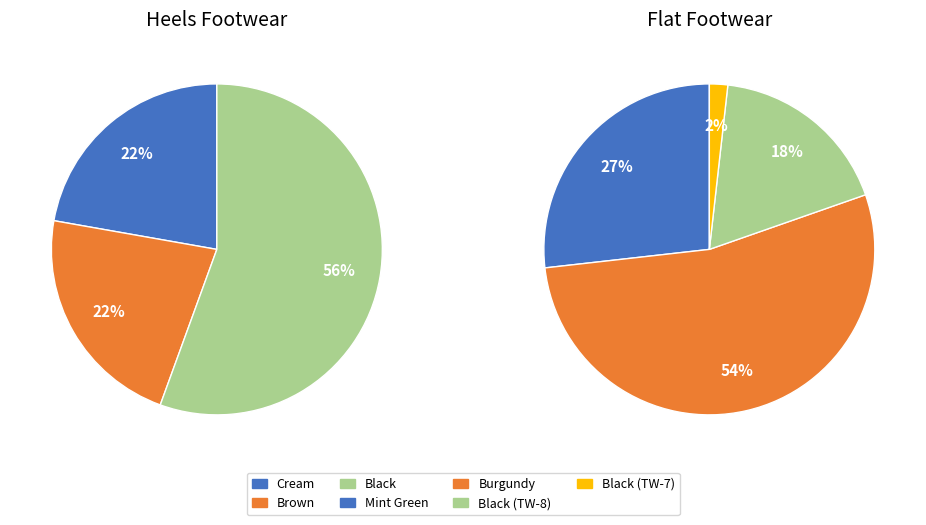

To the nearest percent, what is the difference between the Flat Footwear and Heels Footwear slice percentages?

40%